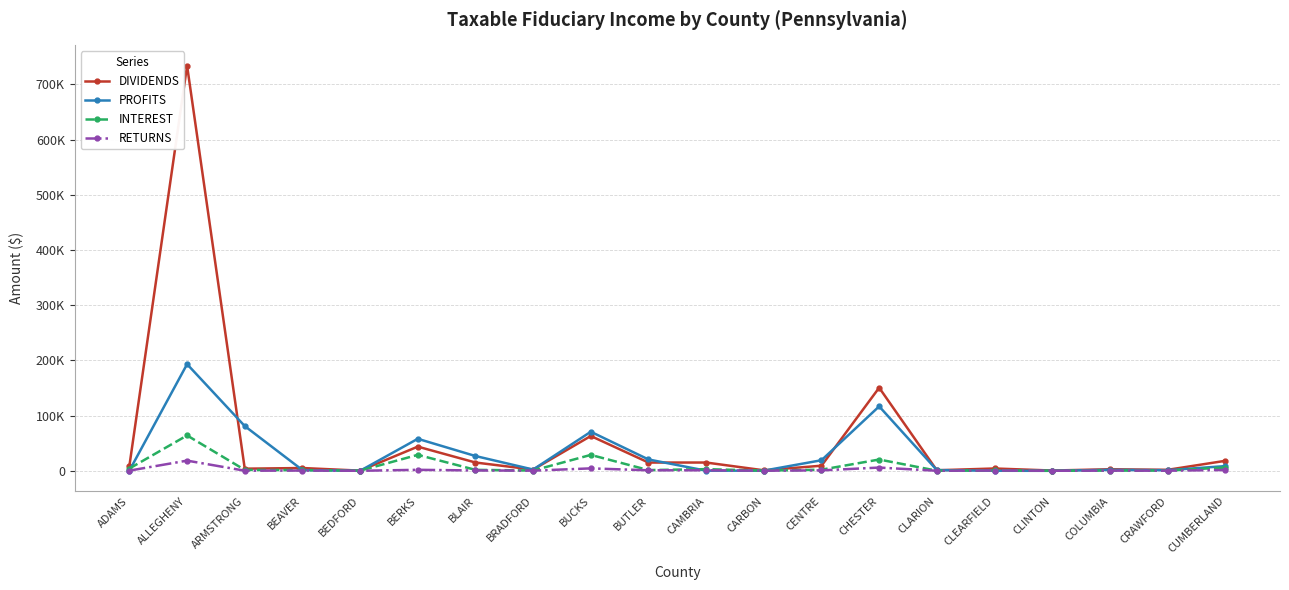

Which series ends up on top after the final intersection of PROFITS and DIVIDENDS?

DIVIDENDS